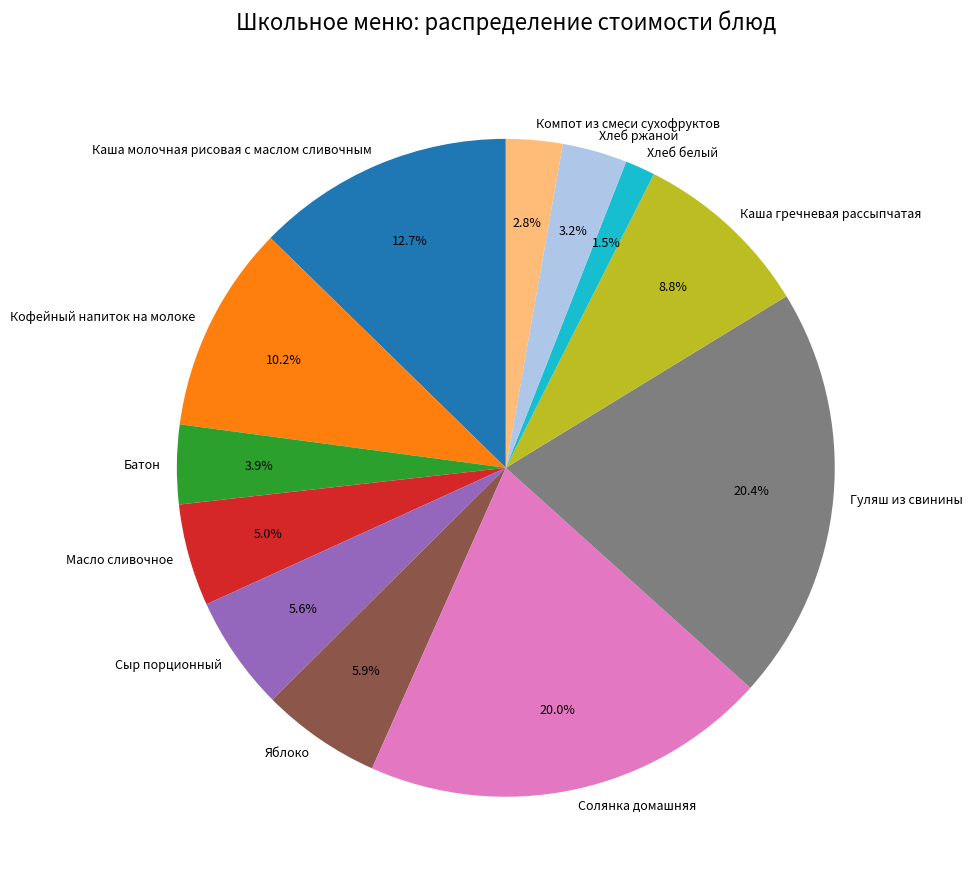

True or false: Каша гречневая рассыпчатая accounts for 14% of the total.

False